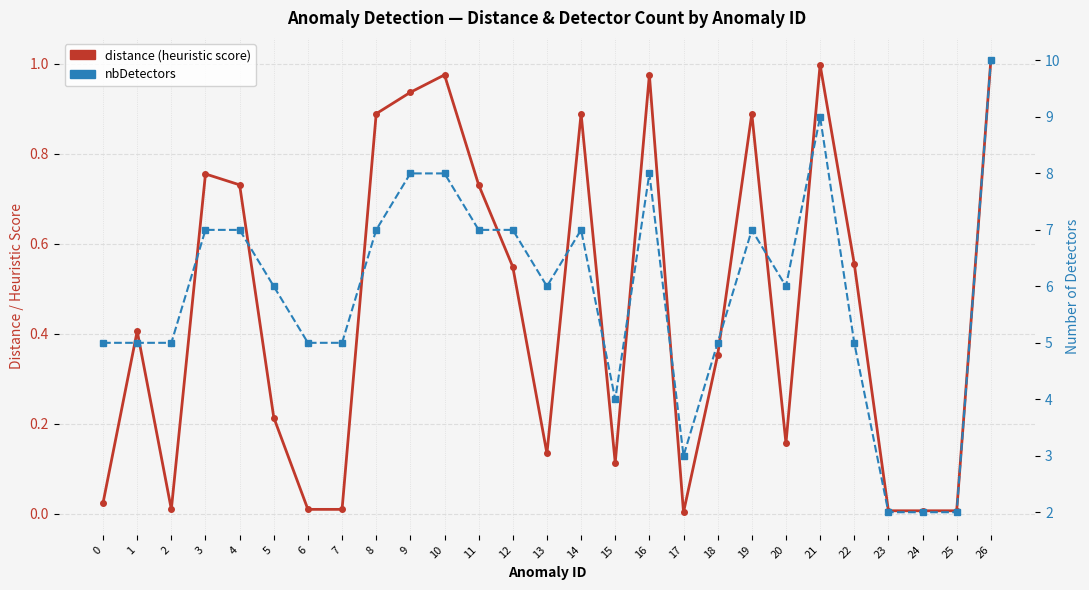

Which category has the highest value across all series?

26